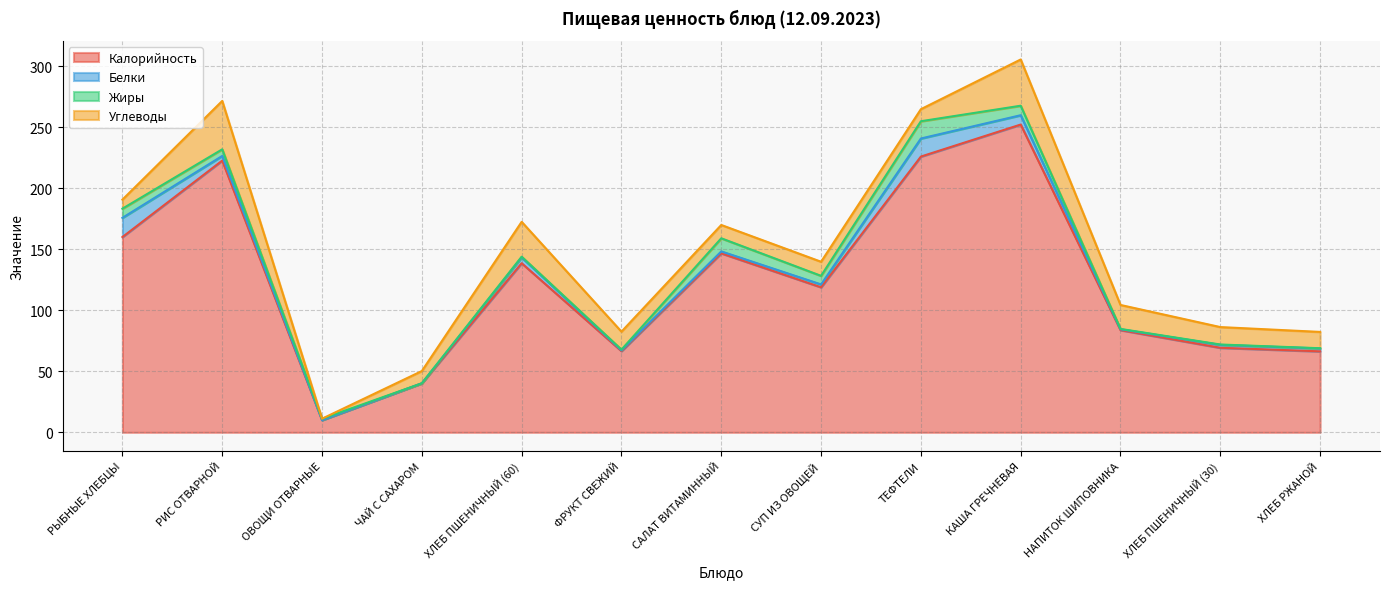

Rank the series at САЛАТ ВИТАМИННЫЙ from lowest to highest value.

Белки, Жиры, Углеводы, Калорийность